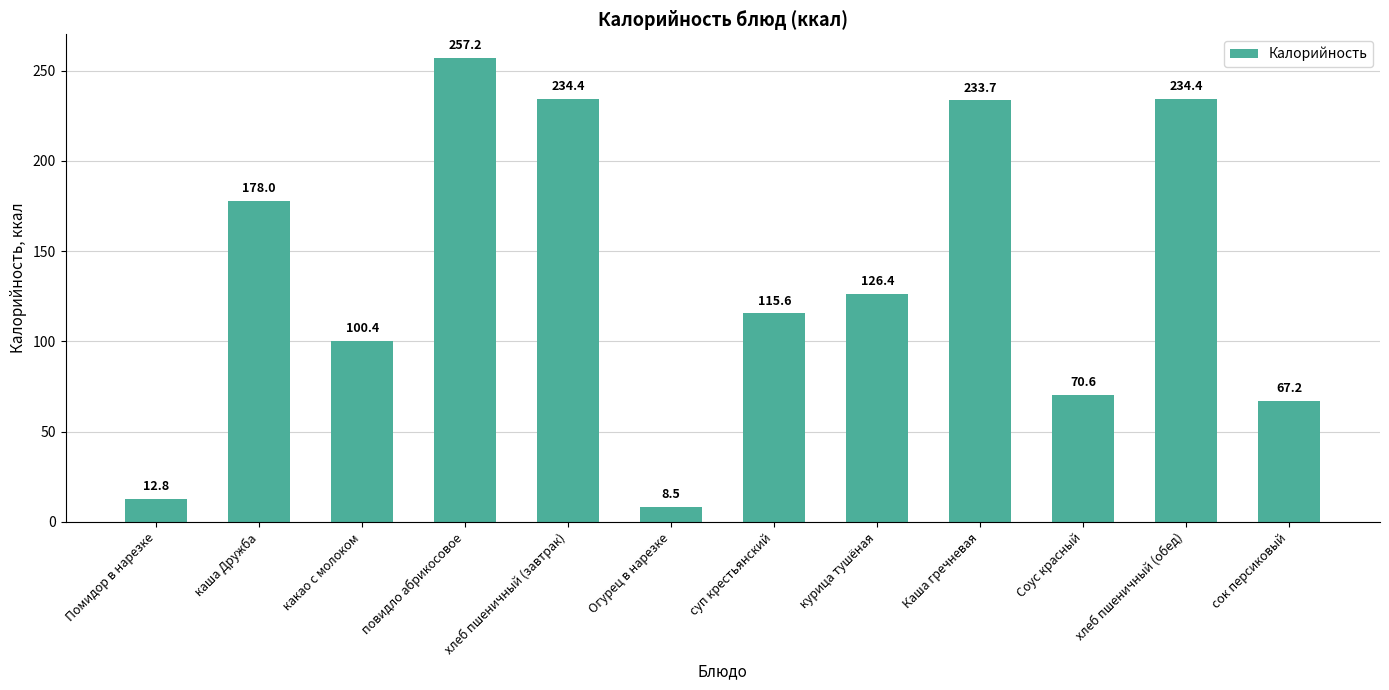

What is the change in value from Помидор в нарезке to Каша гречневая?

+220.9